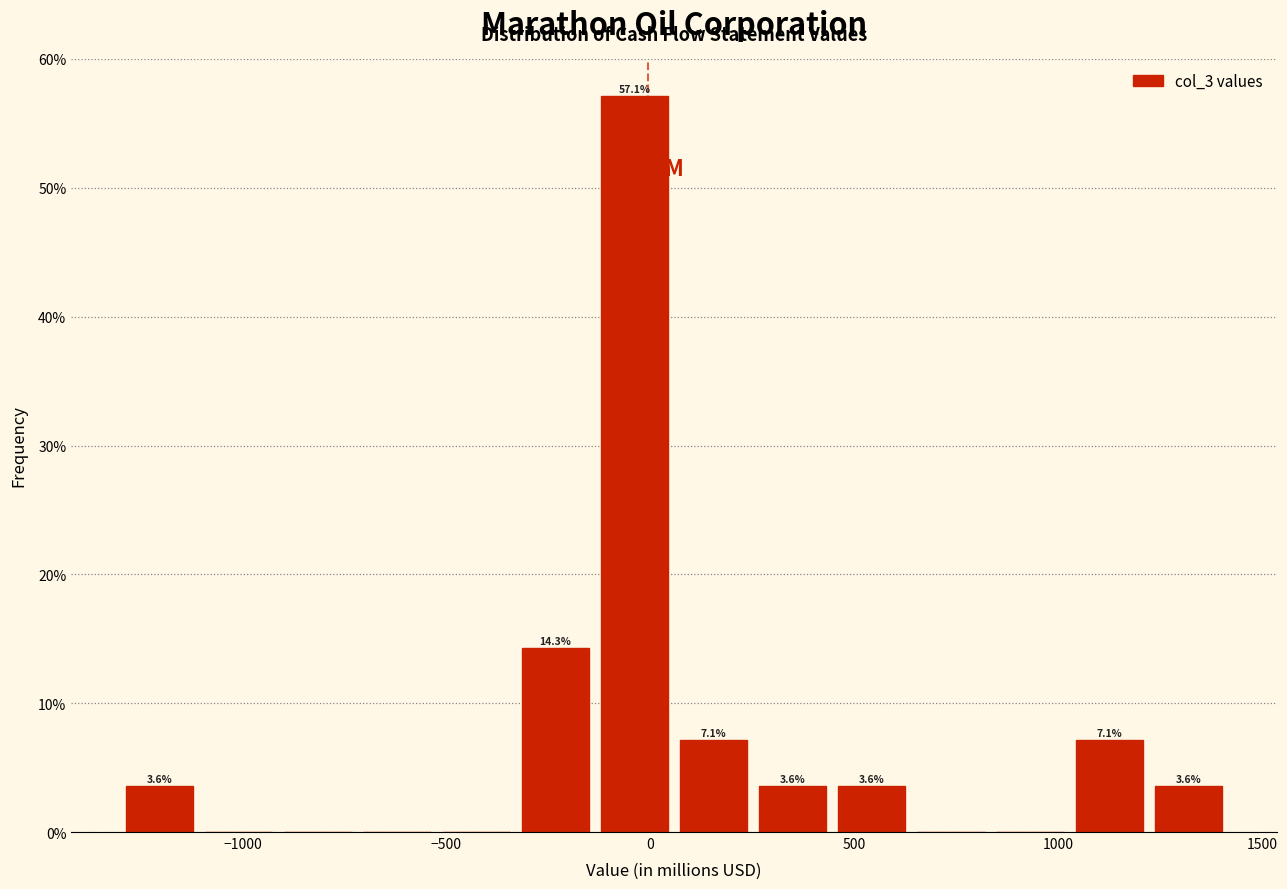

Around what value on the x-axis is the tallest bar? Give the approximate position of its centre, as read against the axis.

-50